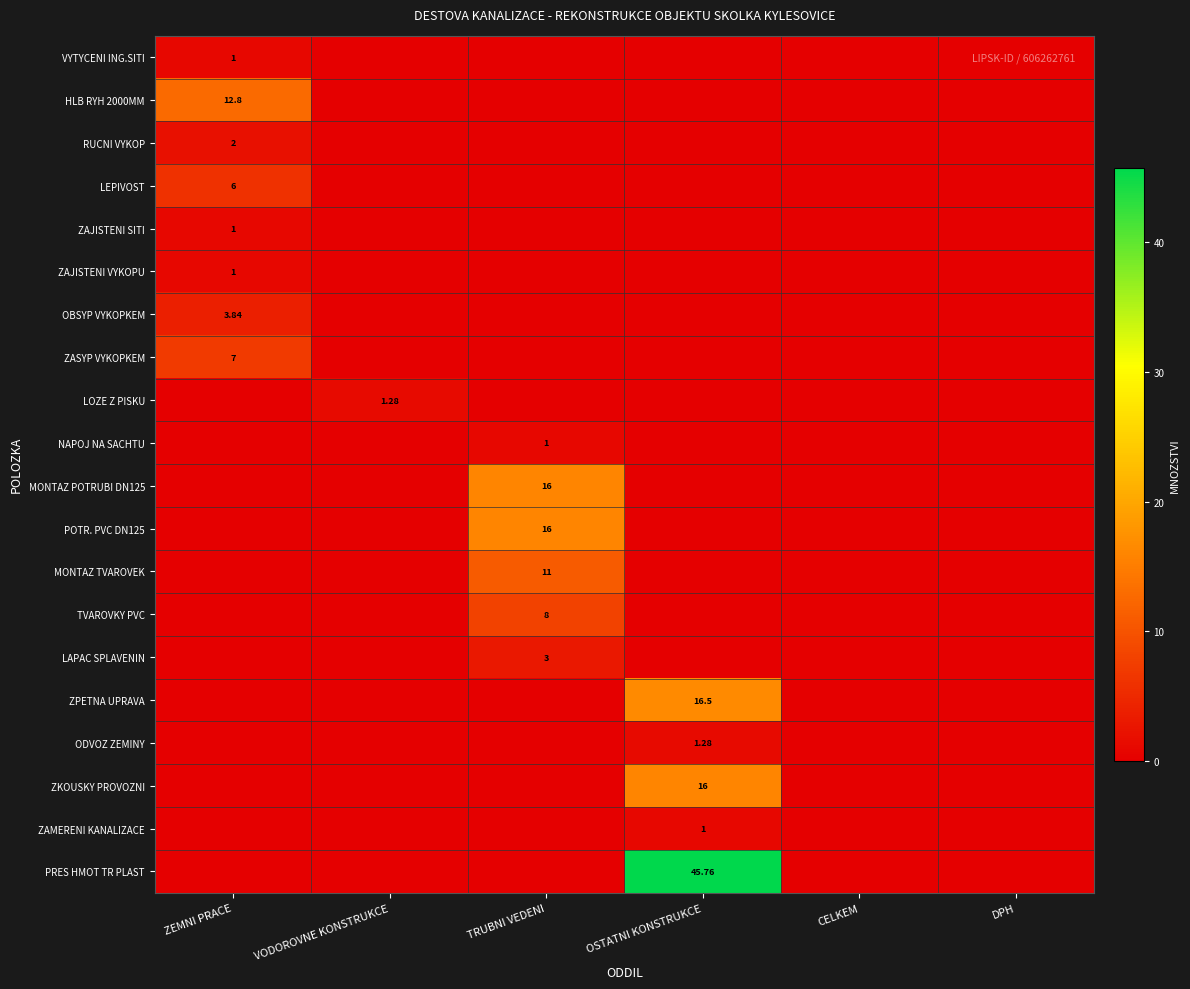

What is the maximum value shown in the chart?

45.8